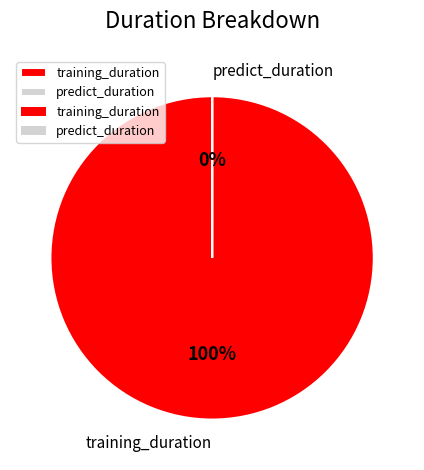

What is the largest slice in the pie chart?

training_duration